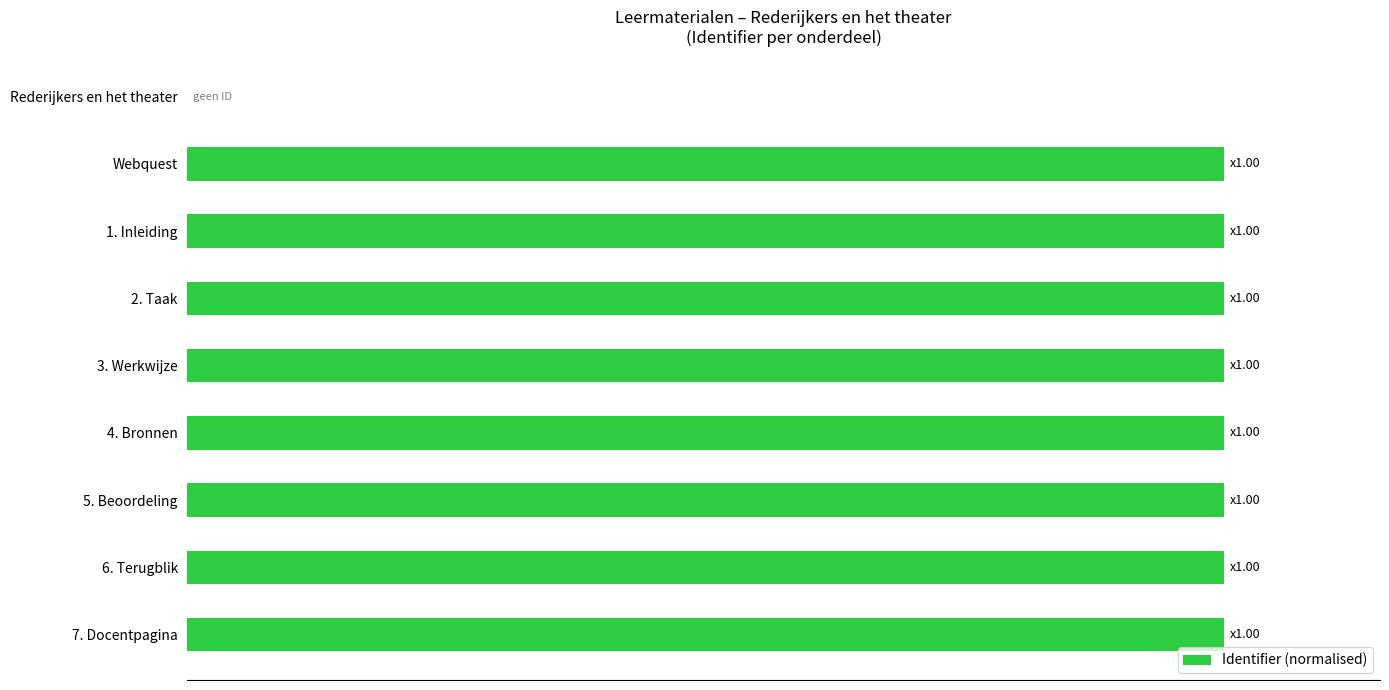

Are the bars horizontal?

Yes